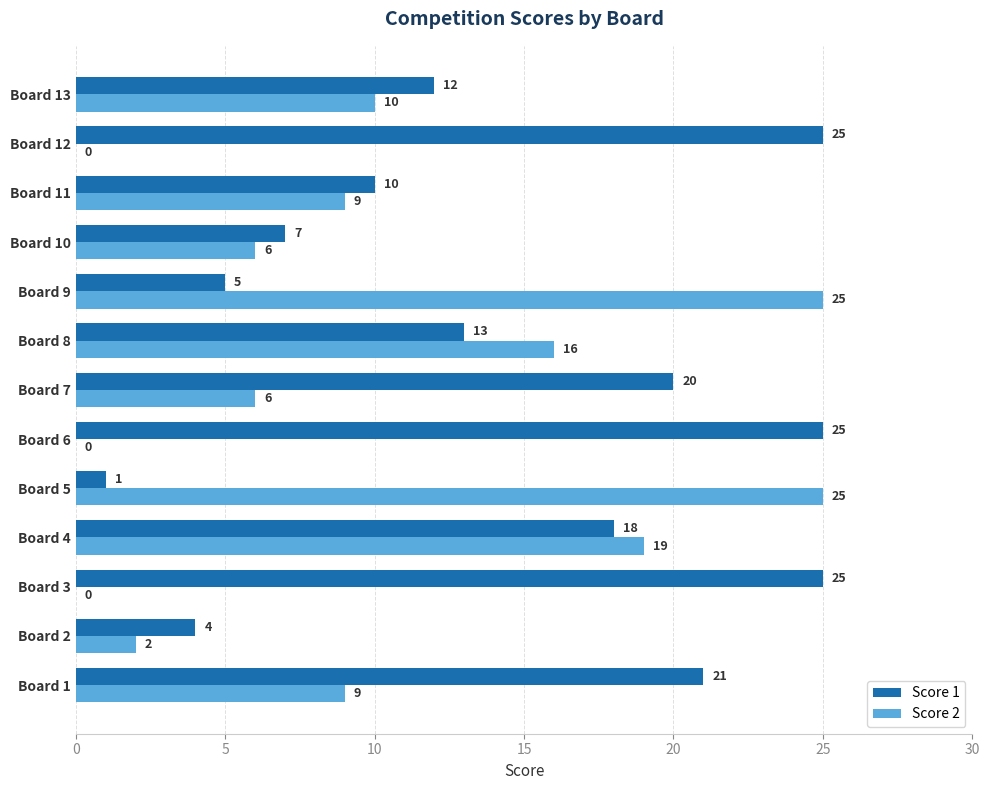

What is the sum of all Score 1 values?

186